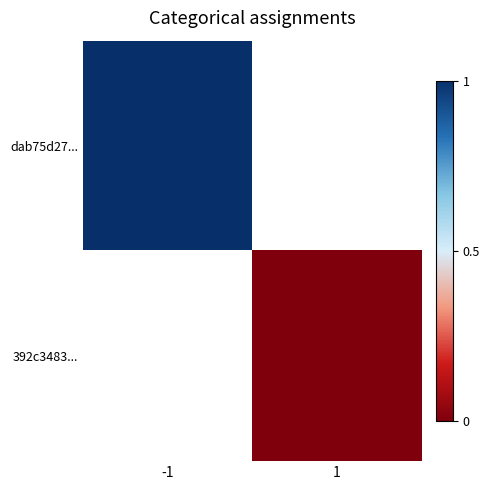

The dab75d27... series shows 1.0 at -1. True or false?

True